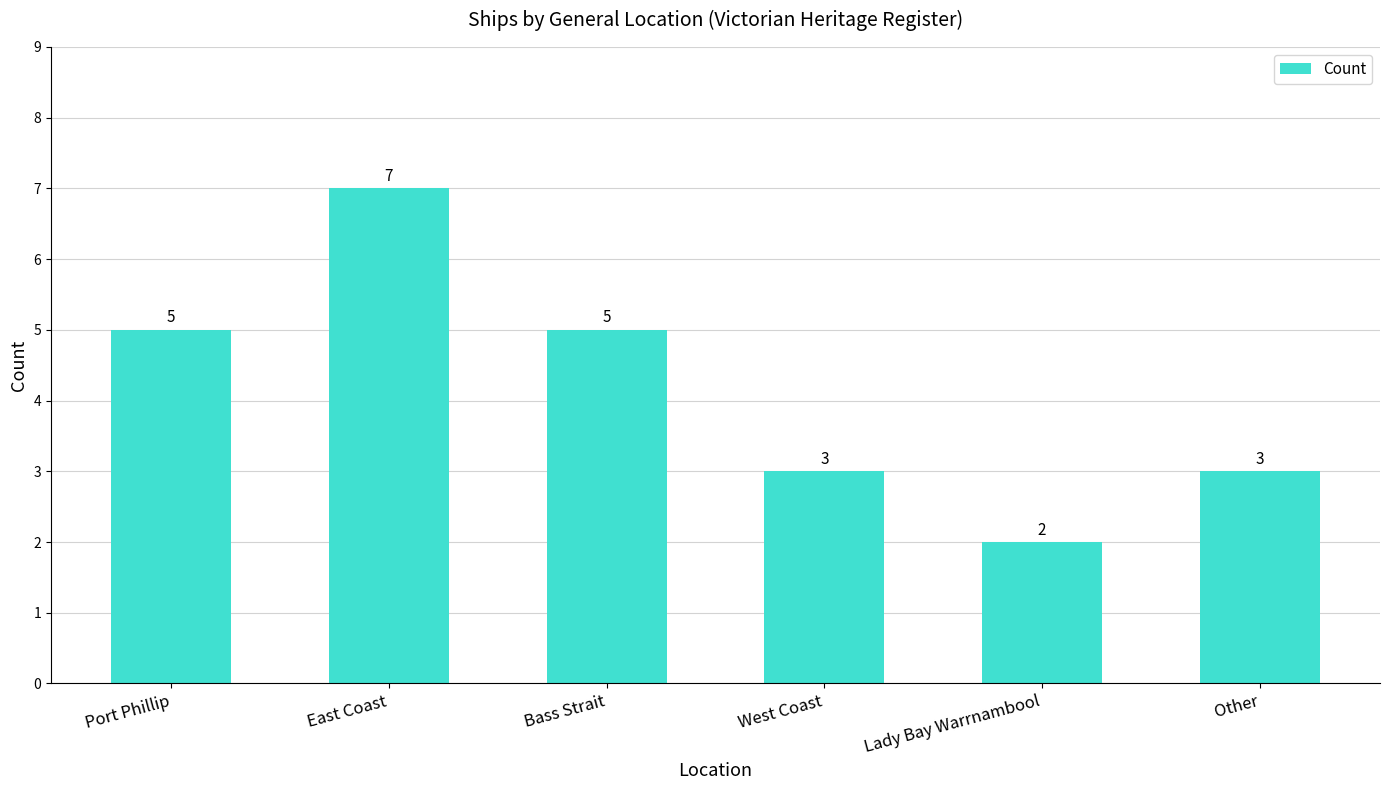

At which category does the chart reach its peak across all series?

East Coast